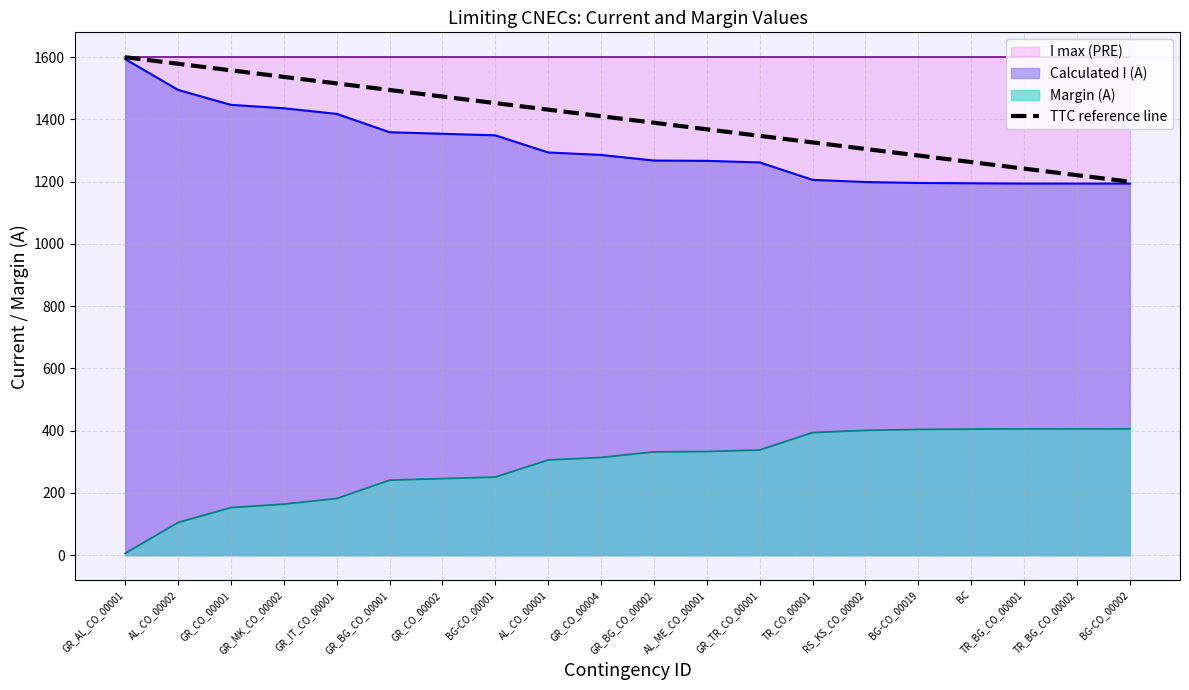

Where is the data nearest to the value 1400?

GR_CO_00004